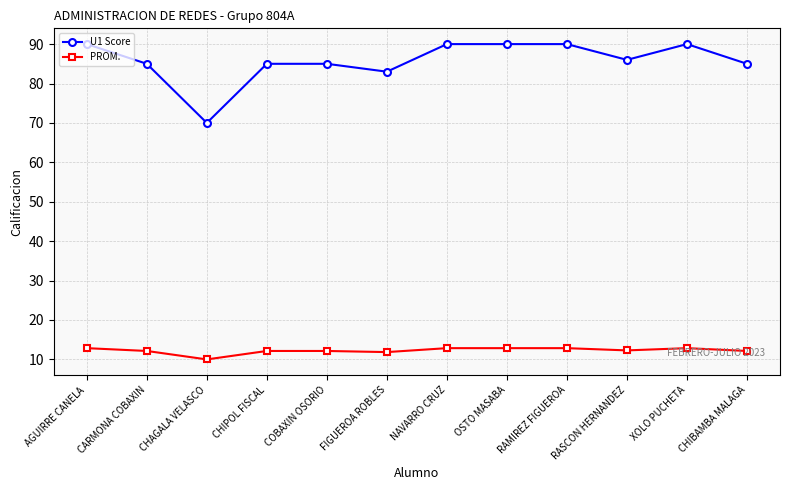

What position from the right is CHIPOL FISCAL?

9